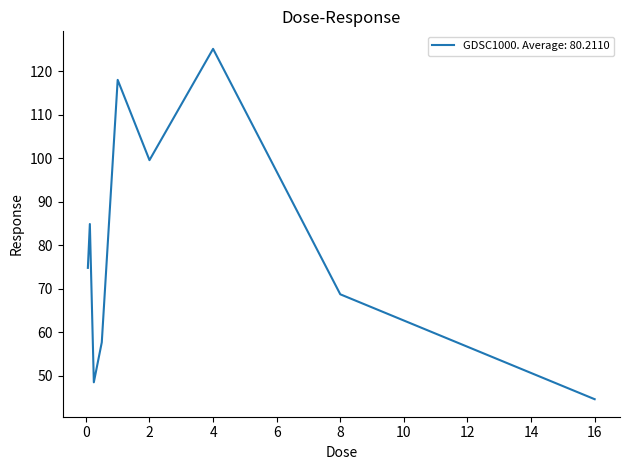

What is the smallest value displayed?

44.6